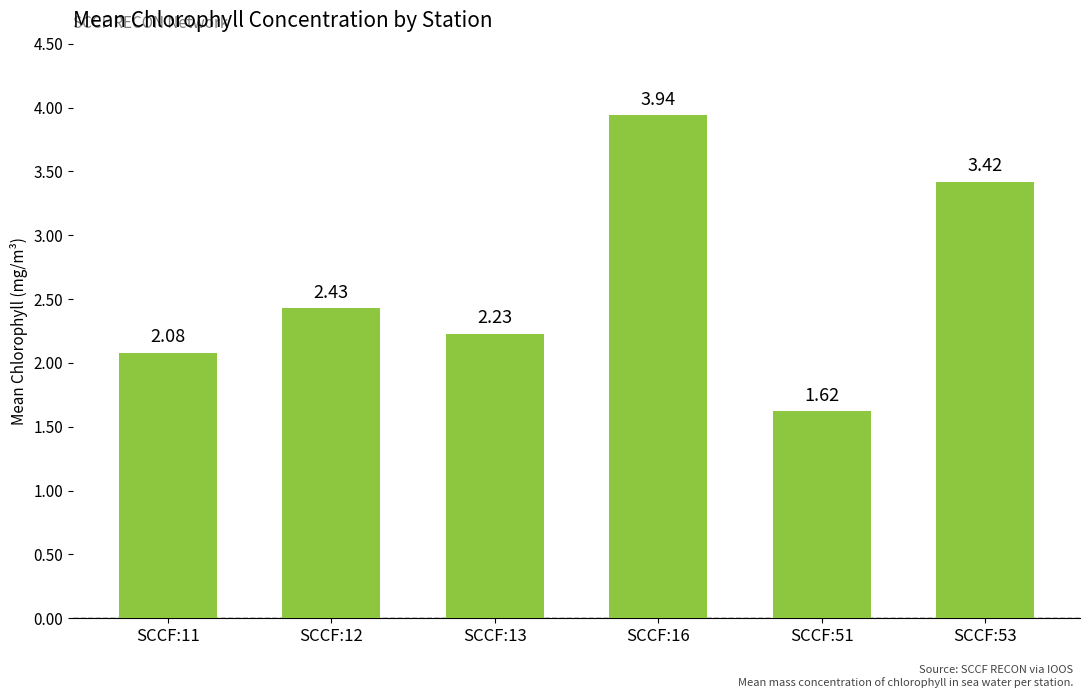

What is the ratio of the value at SCCF:13 to the value at SCCF:12?

0.9